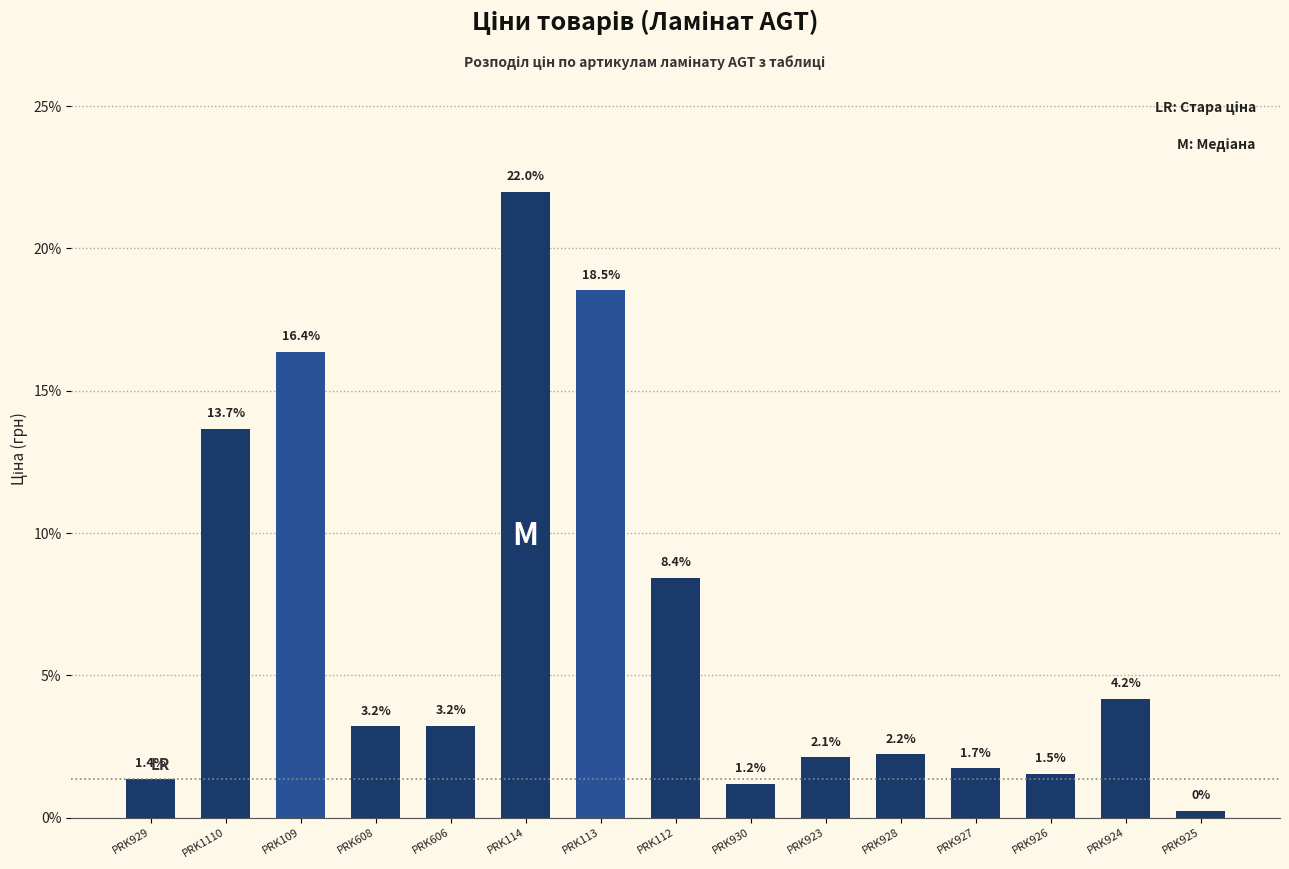

What is the average value?

6.7